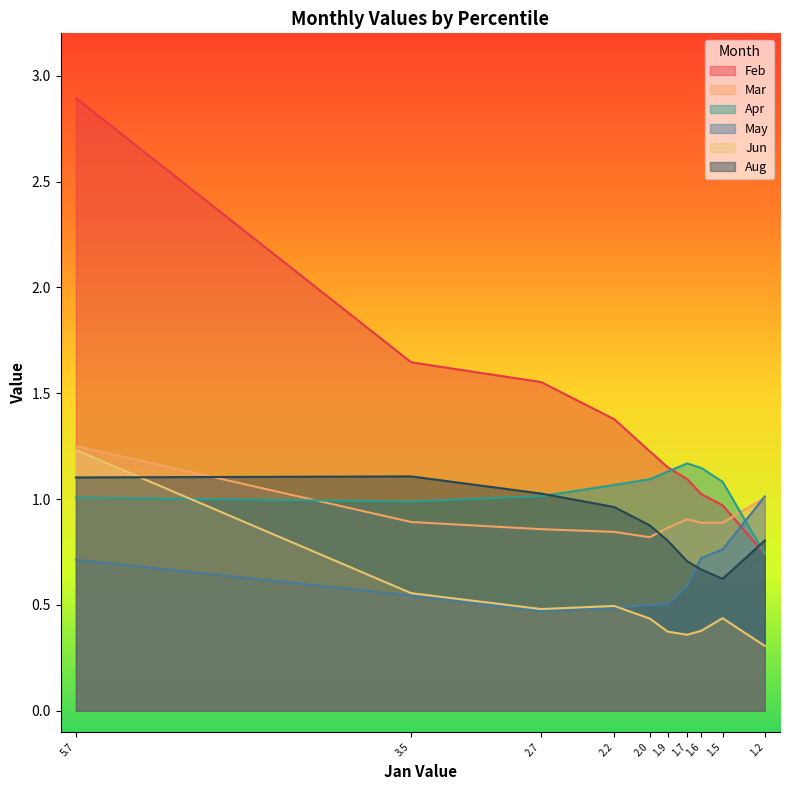

True or false: Aug and Mar intersect in this chart.

True